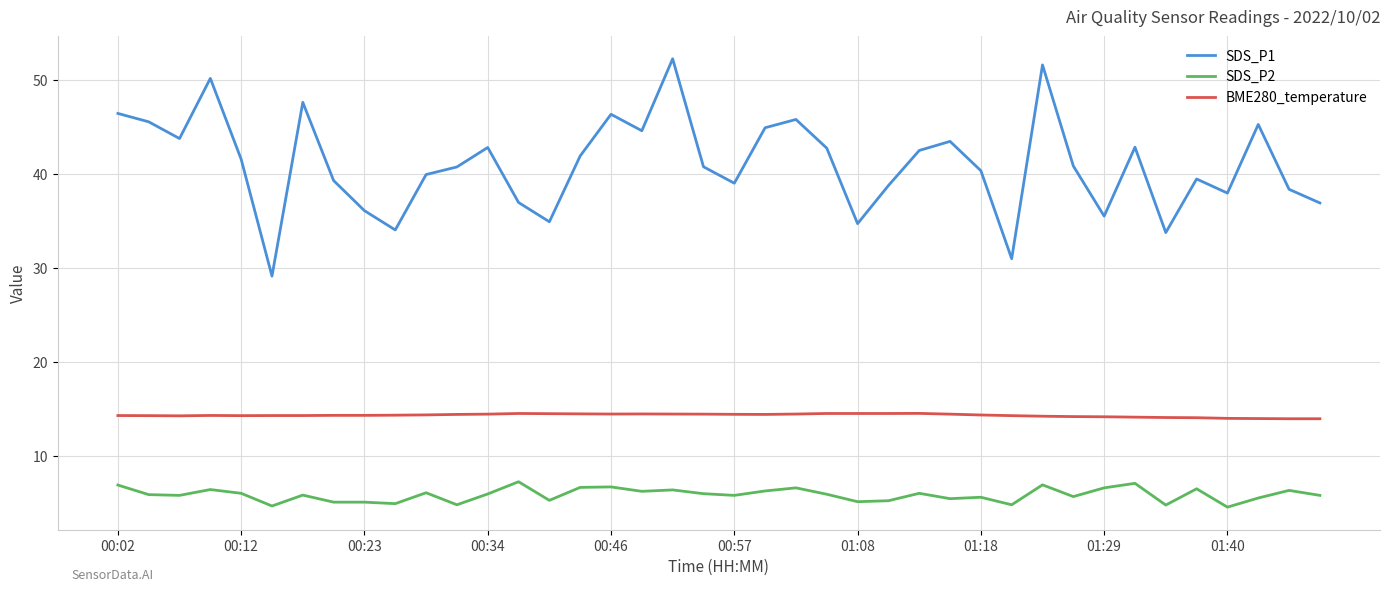

Which series has the largest range (max minus min)?

SDS_P1